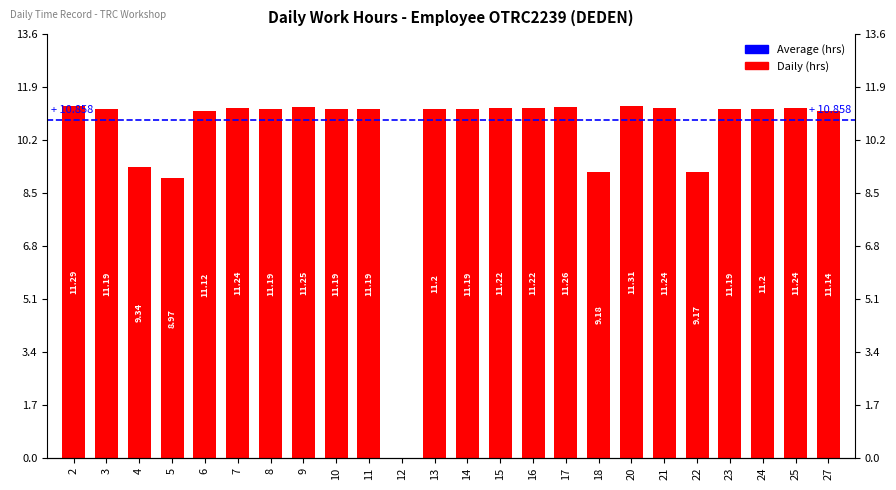

Which category has the highest value across all series?

20